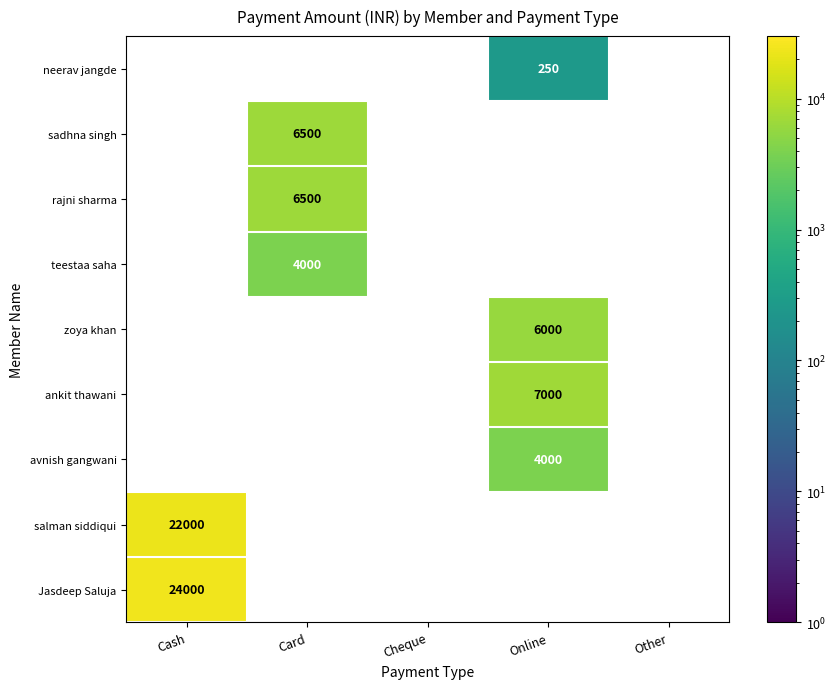

The salman siddiqui series shows 22000 at Cash. True or false?

True